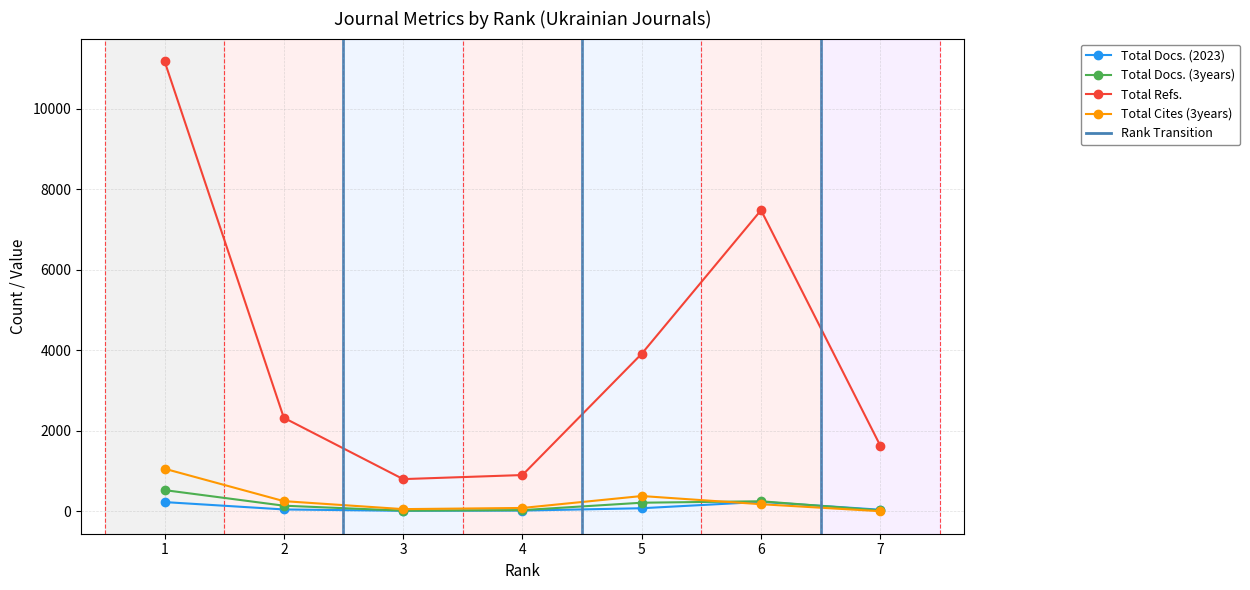

True or false: Total Refs. and Total Docs. (2023) intersect in this chart.

False